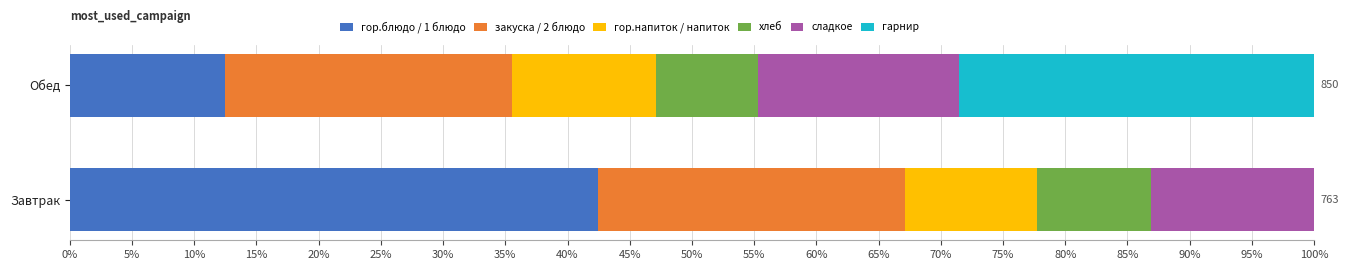

What is the total value across all series at Обед?

100.0